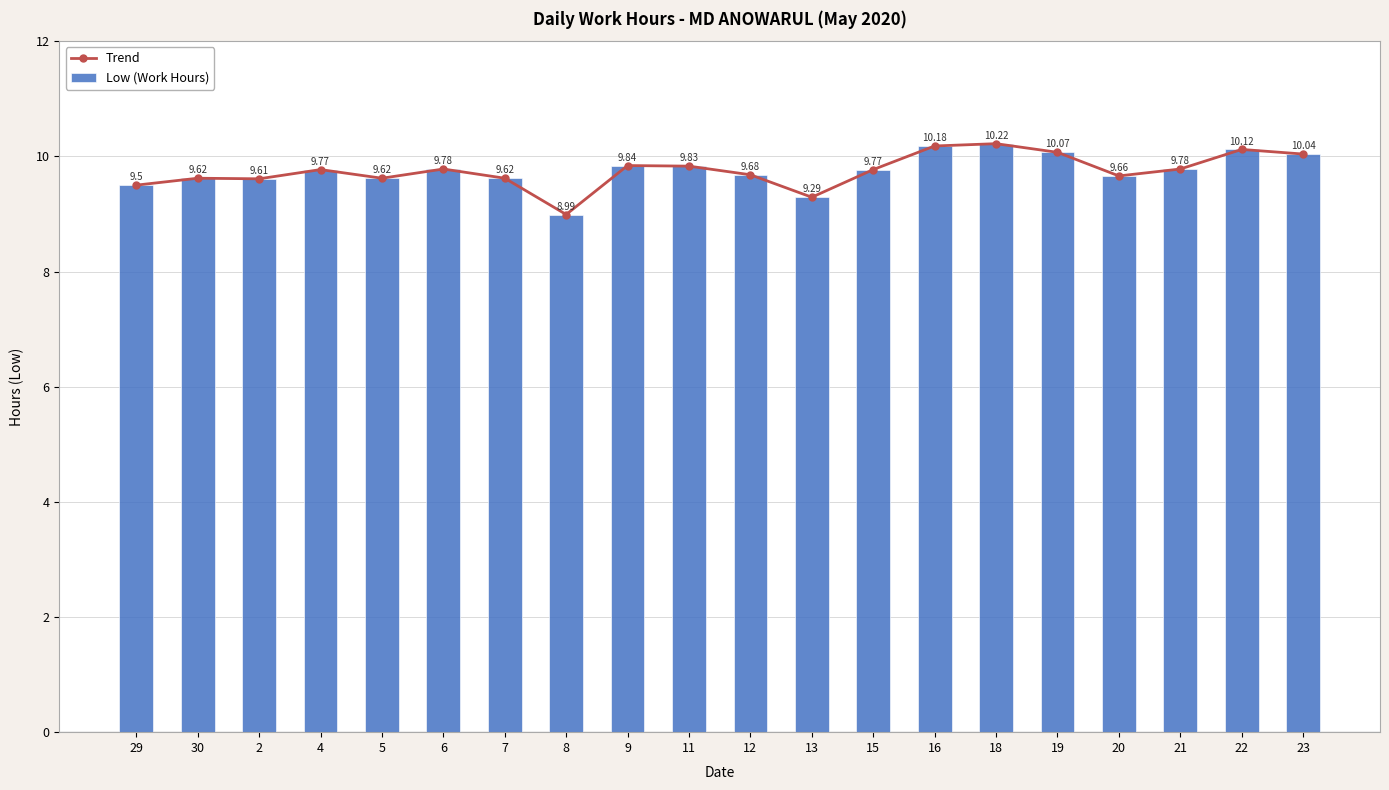

At which label is Trend closest to 9?

8